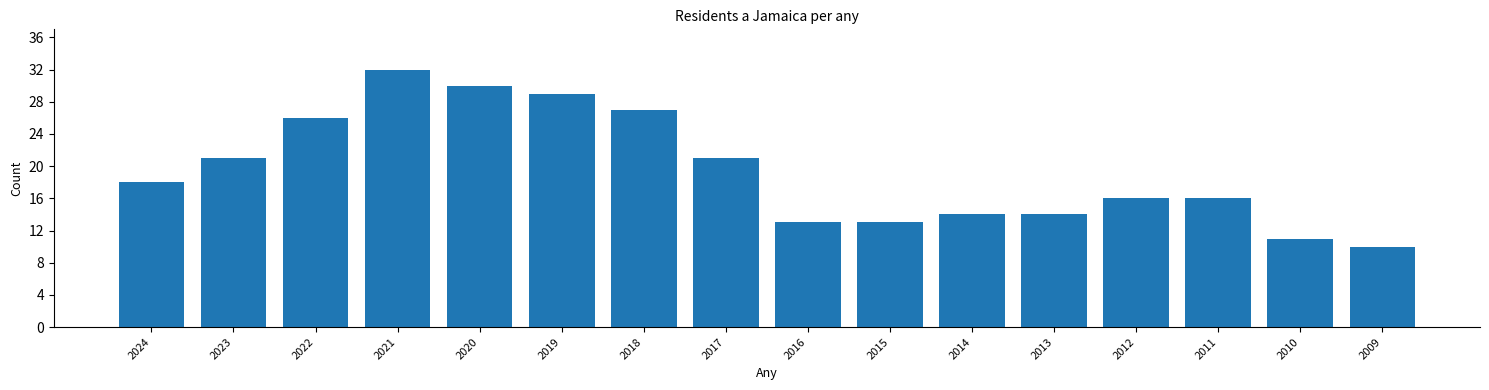

Reading left to right, list all the values displayed in this chart.

18	21	26	32	30	29	27	21	13	13	14	14	16	16	11	10